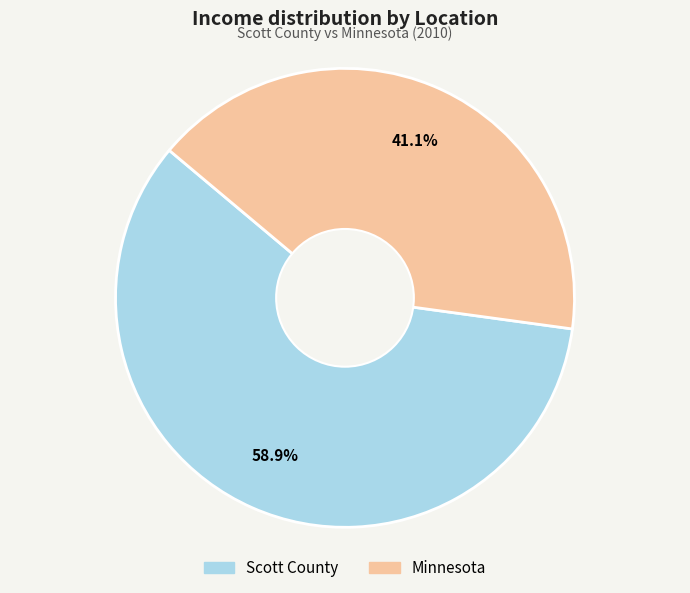

True or false: Scott County accounts for 59% of the total.

True